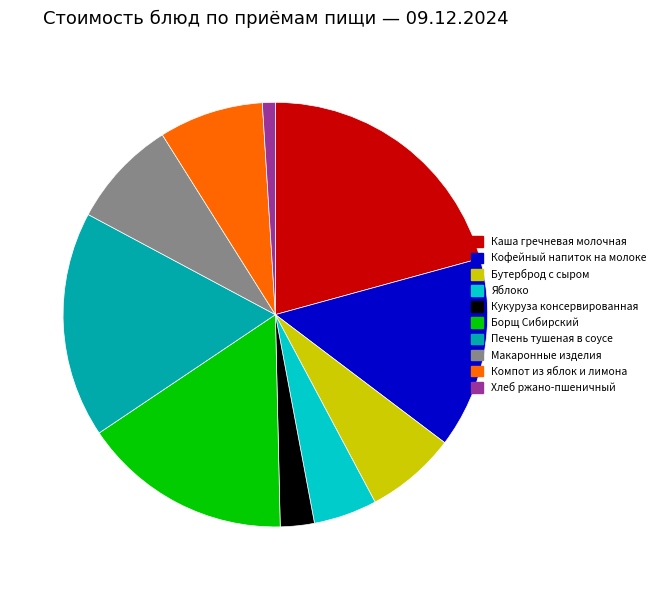

What is the ratio of the value at Компот из яблок и лимона to the value at Макаронные изделия?

1.0